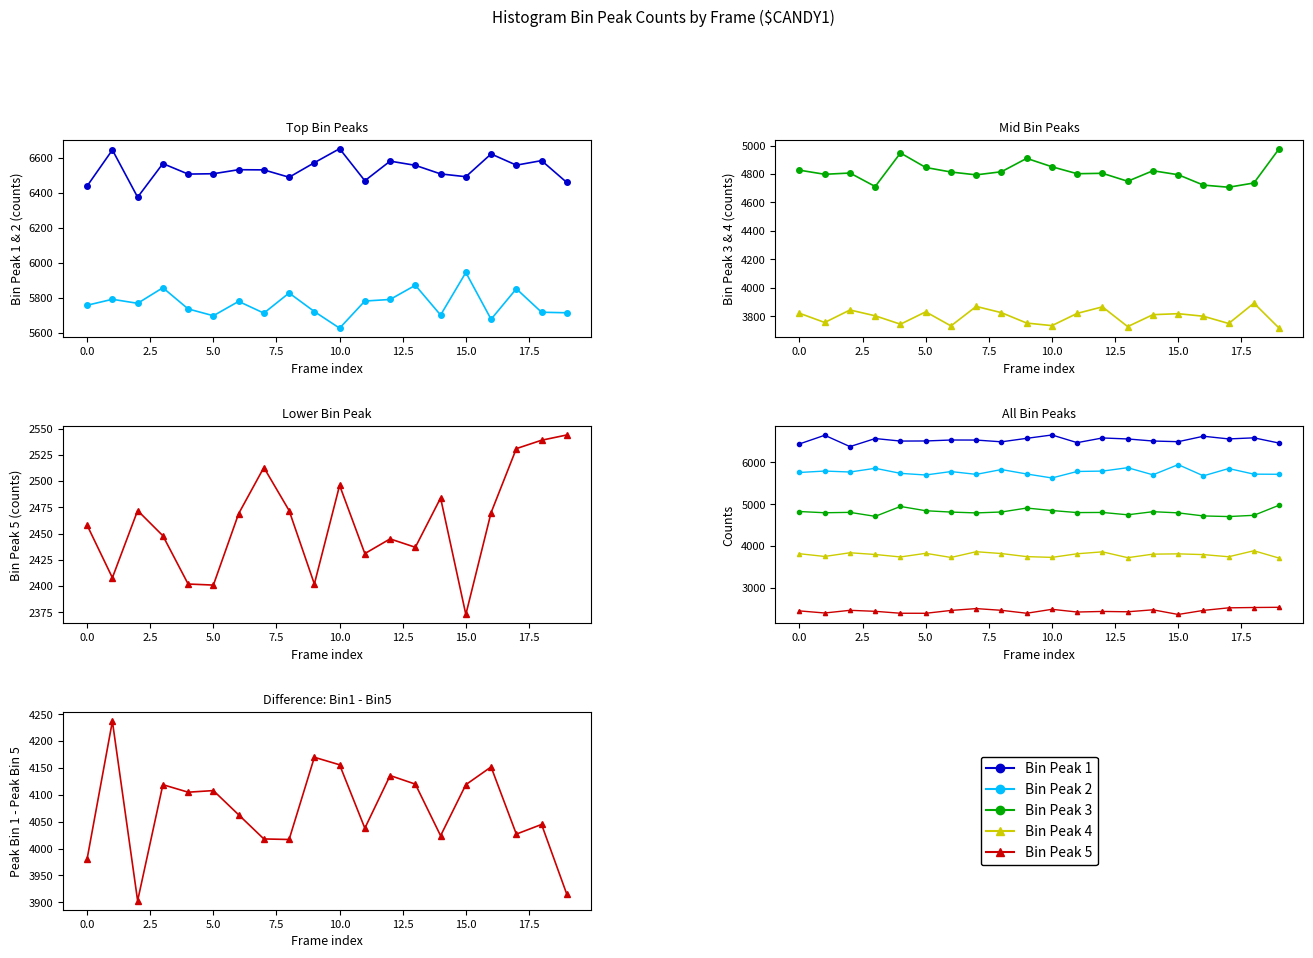

What is the difference between the maximum and minimum values in the Bin Peak 2 series?

318